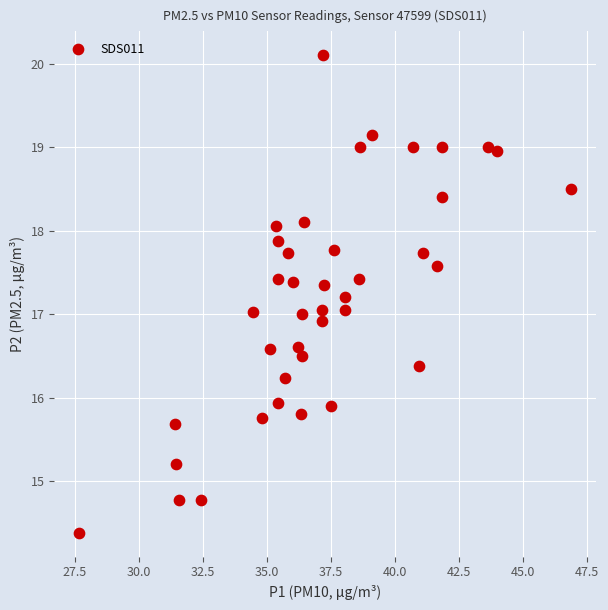

What is the range of X values (max minus min)?

19.2